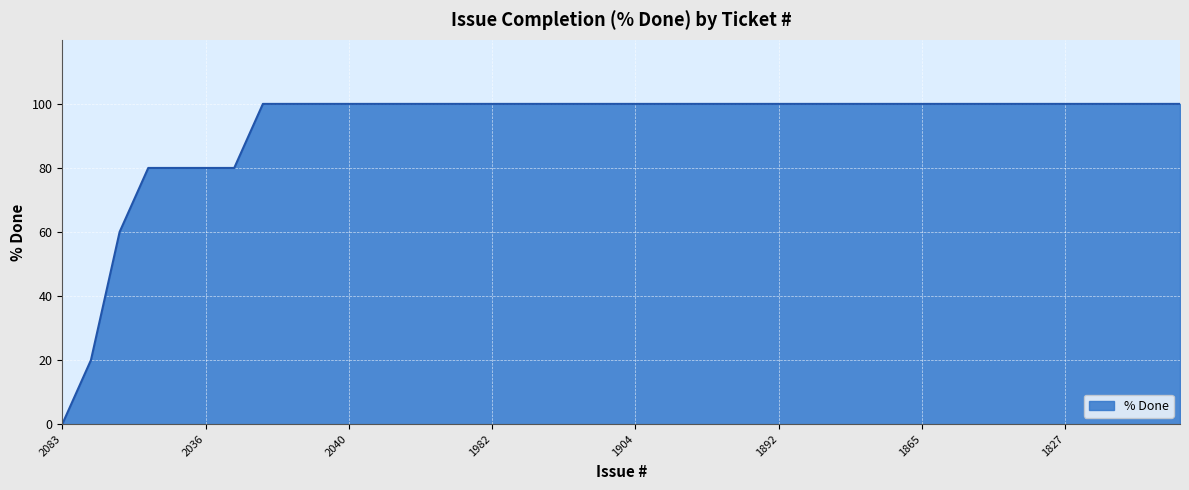

What is the difference between the maximum and minimum values?

100